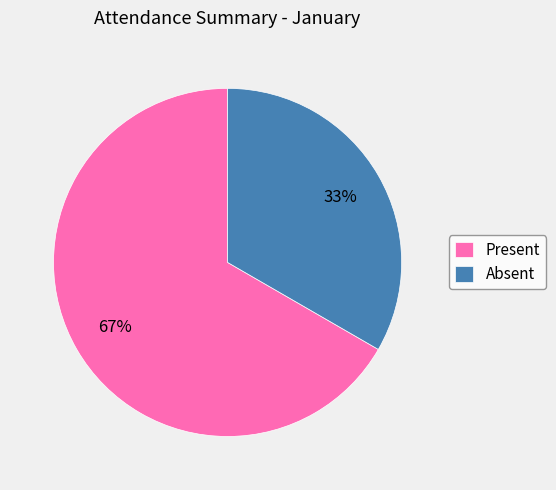

What is the largest slice in the pie chart?

Present